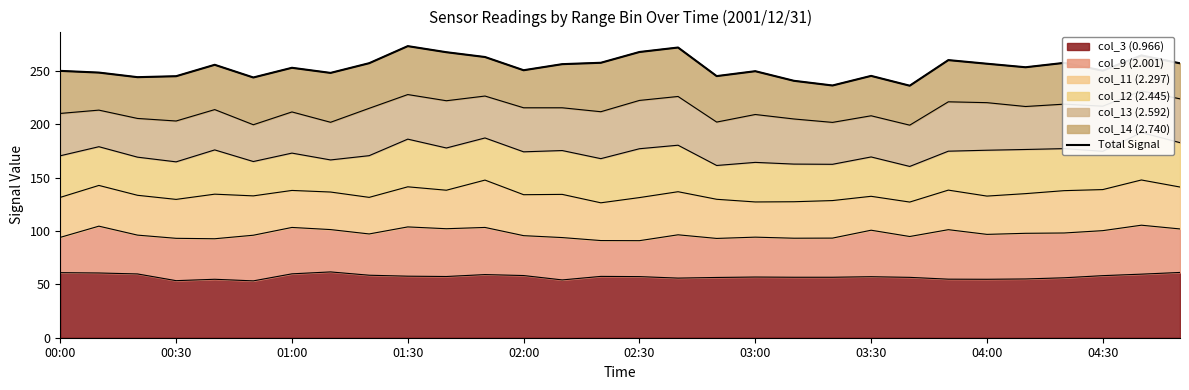

True or false: there are more than 1 points higher than both neighbors.

True